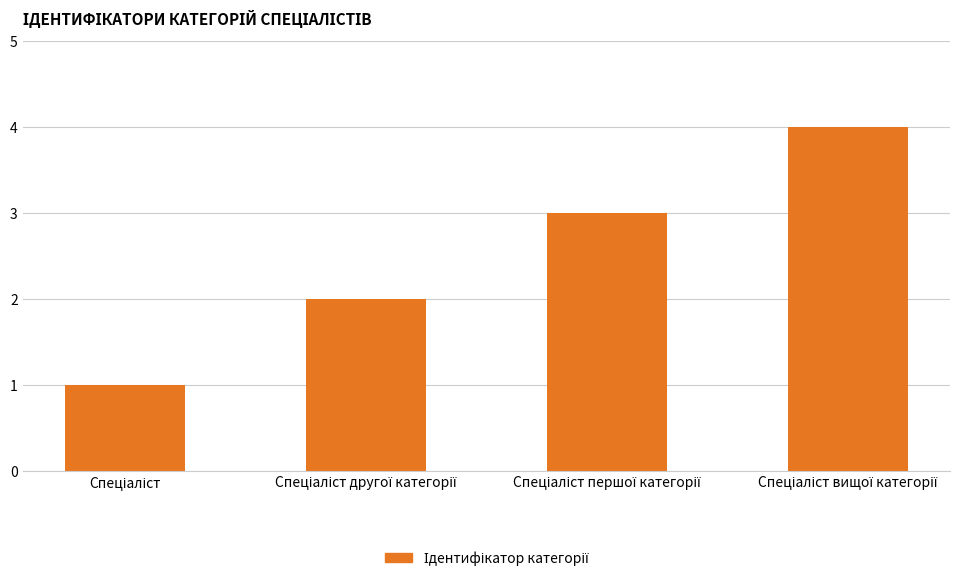

Count the values in the range 2 to 4.

3